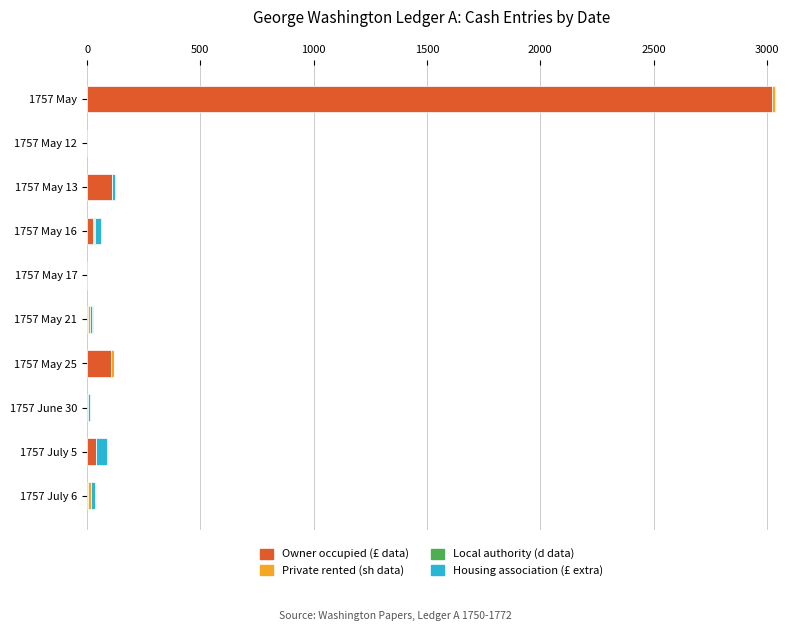

At which category is the sum across all series the highest?

1757 May